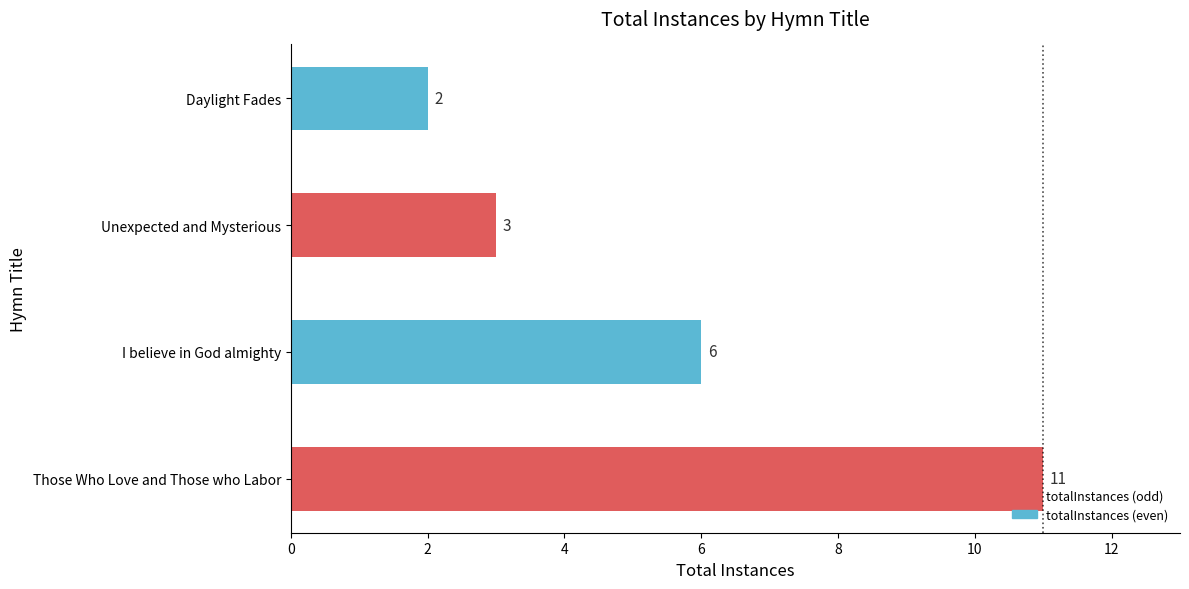

Which category has the highest value across all series?

Those Who Love and Those who Labor